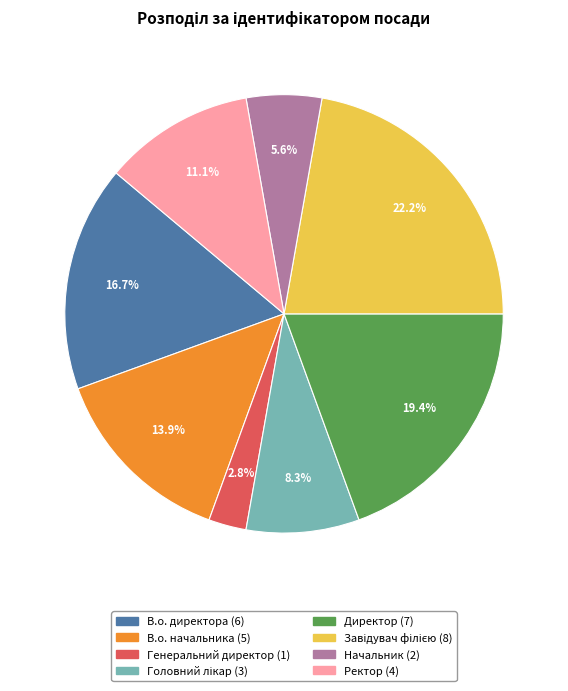

To the nearest percent, what is the difference between the largest and smallest slice percentages?

19%